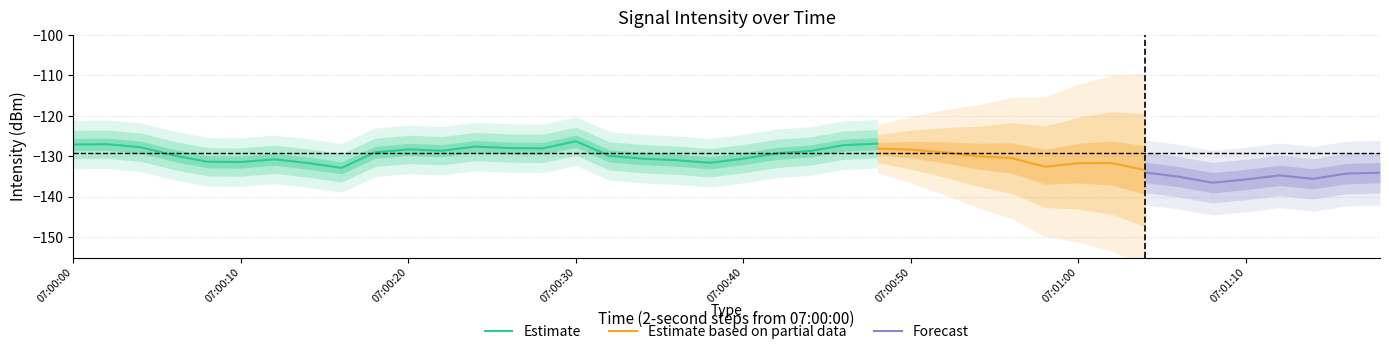

True or false: intensity_mean and labels_idx intersect in this chart.

False